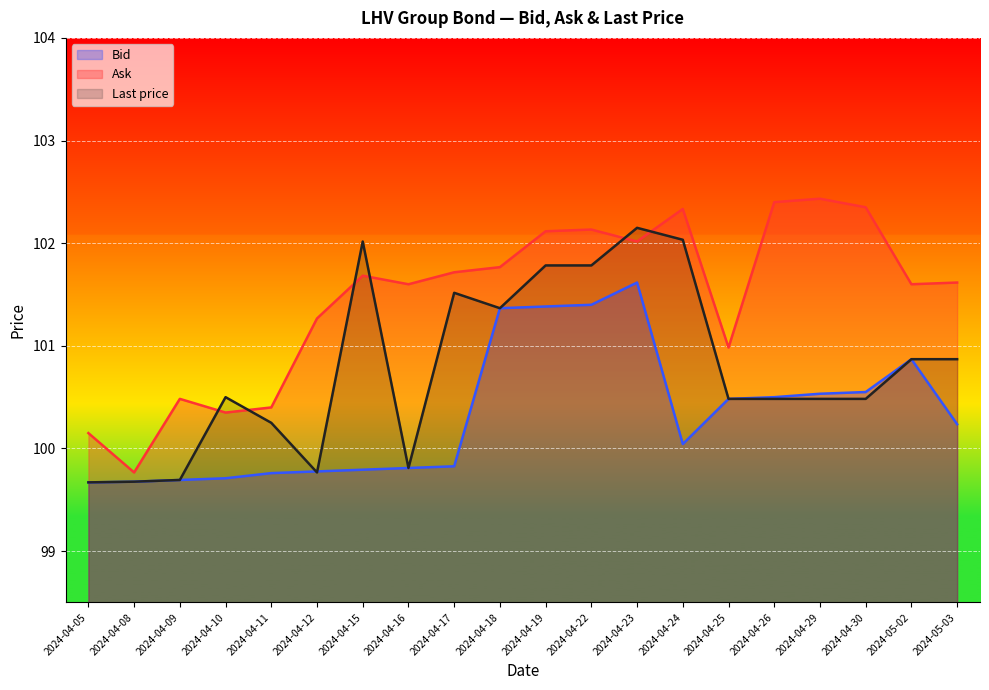

The Last price series shows 160.8 at 2024-04-18. True or false?

False